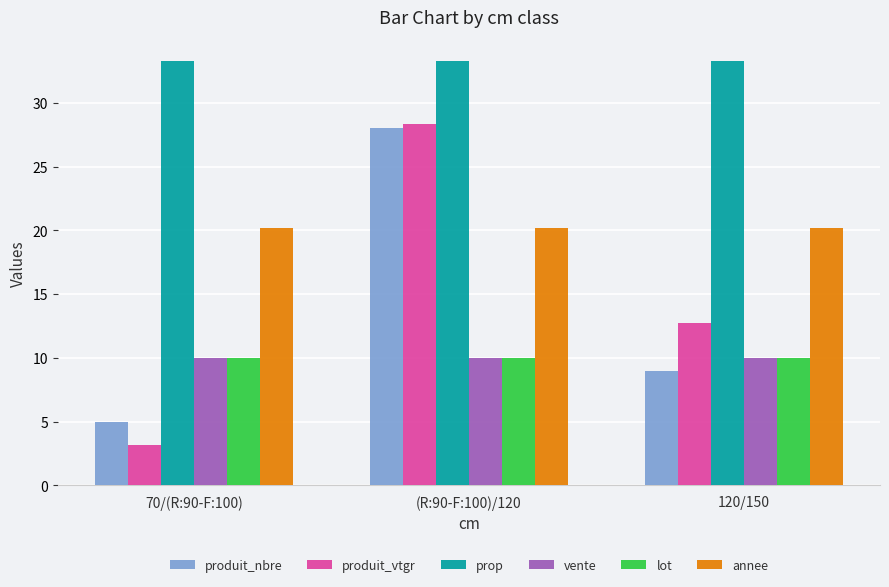

Is the value of produit_nbre at 120/150 greater than the value of lot at (R:90-F:100)/120?

No